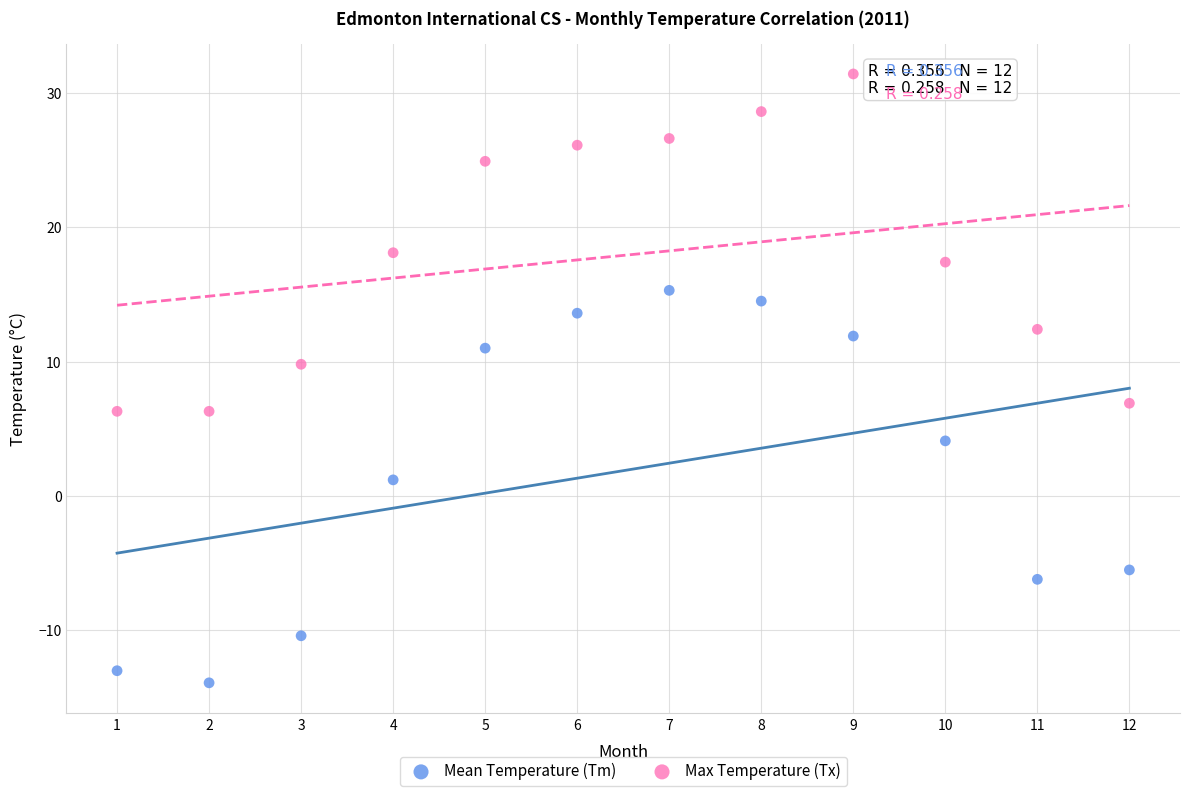

Across all data points, what is the range of X values (max minus min)?

11.0